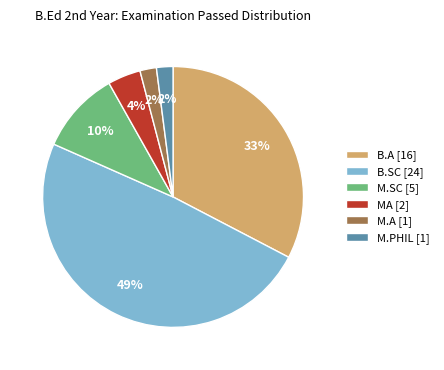

To the nearest percent, what is the average slice percentage?

17%